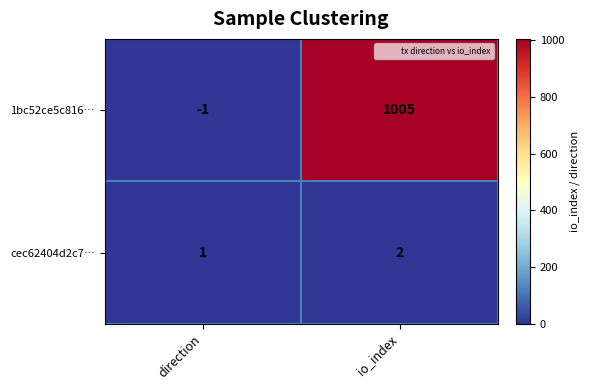

List the series in order of their peak value, highest first.

1bc52ce5c816…, cec62404d2c7…